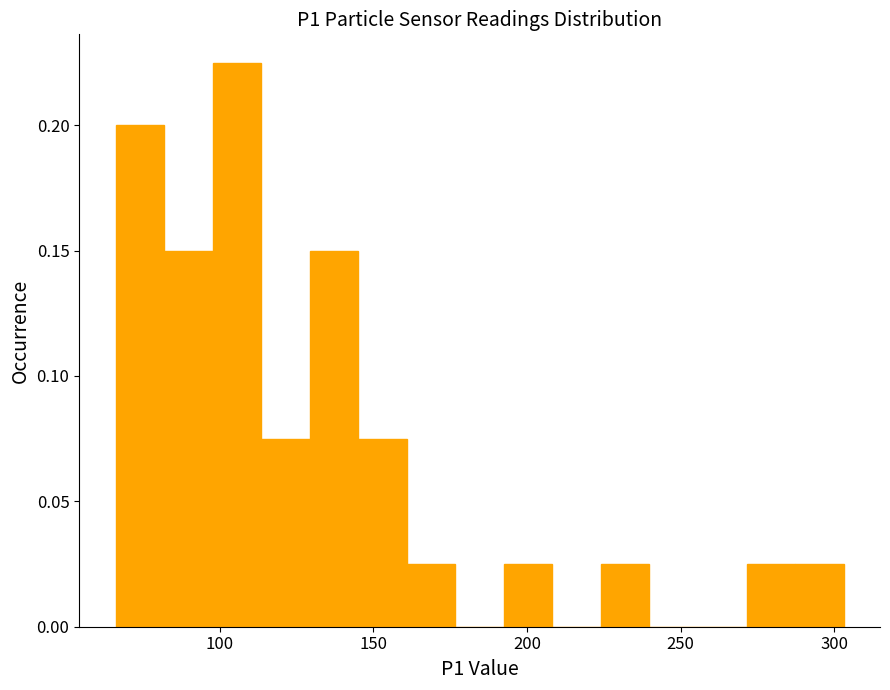

Around what value on the x-axis is the tallest bar? Give the approximate position of its centre, as read against the axis.

105